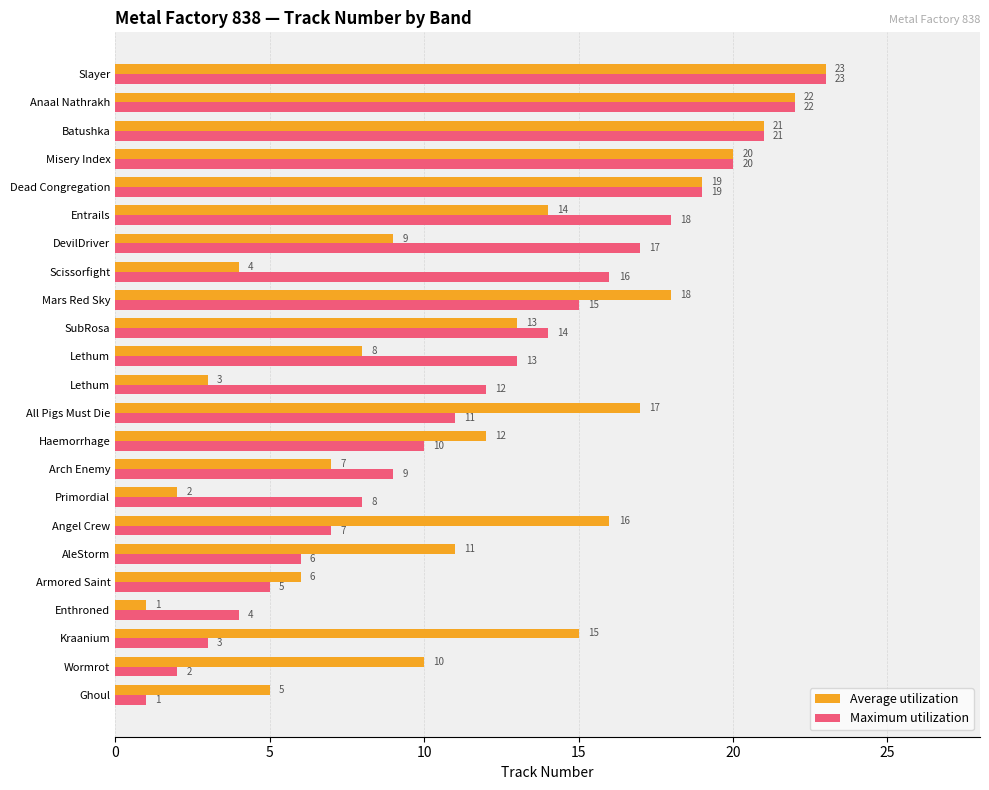

Which series has the largest range (max minus min)?

Average utilization